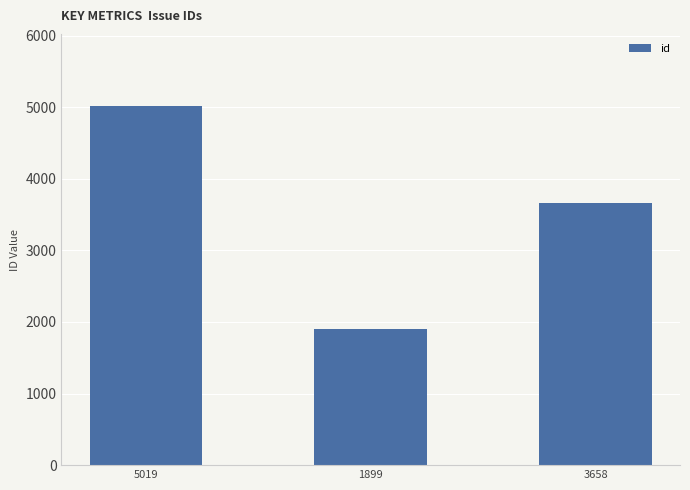

Between 3658 and 5019, which is larger?

5019